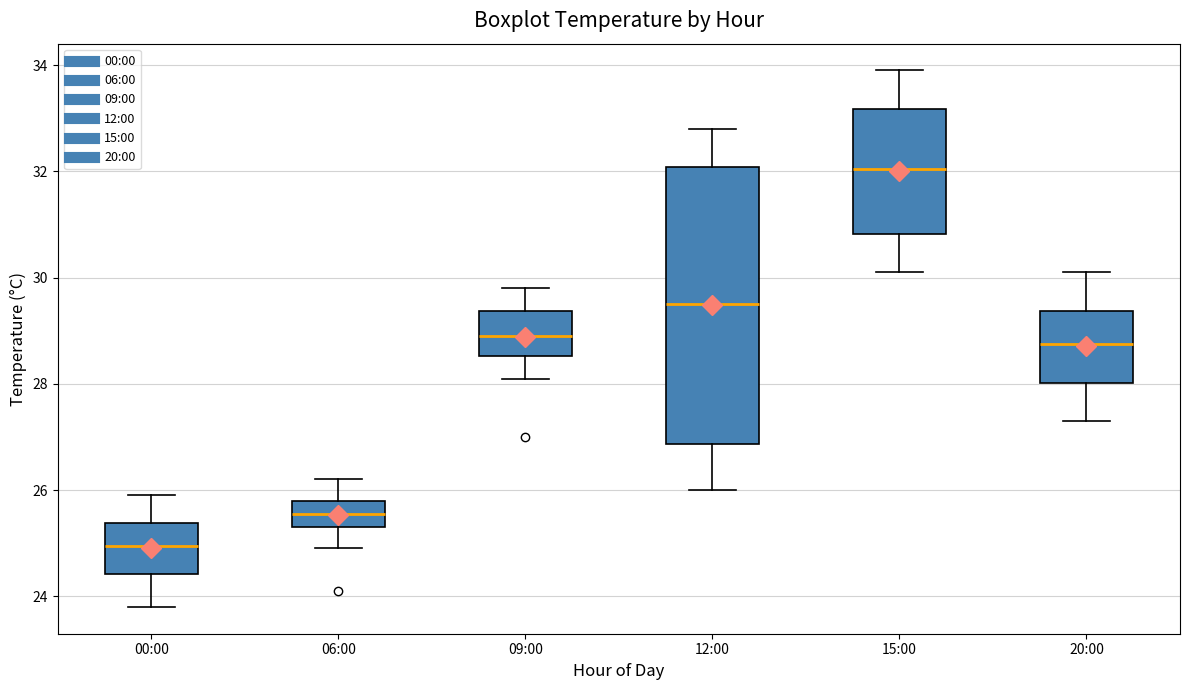

Reading left to right, read every box against the y-axis: the position of its median line, the range the box covers, and the ends of its whiskers. The values are not printed on the chart, so give them approximately, as read against the axis.

00:00: median 25.0, box 24.4 to 25.4, whiskers 23.8 to 26.0
06:00: median 25.6, box 25.4 to 25.8, whiskers 25.0 to 26.2
09:00: median 29.0, box 28.6 to 29.4, whiskers 28.2 to 29.8
12:00: median 29.6, box 26.8 to 32.0, whiskers 26.0 to 32.8
15:00: median 32.0, box 30.8 to 33.2, whiskers 30.2 to 34.0
20:00: median 28.8, box 28.0 to 29.4, whiskers 27.4 to 30.2